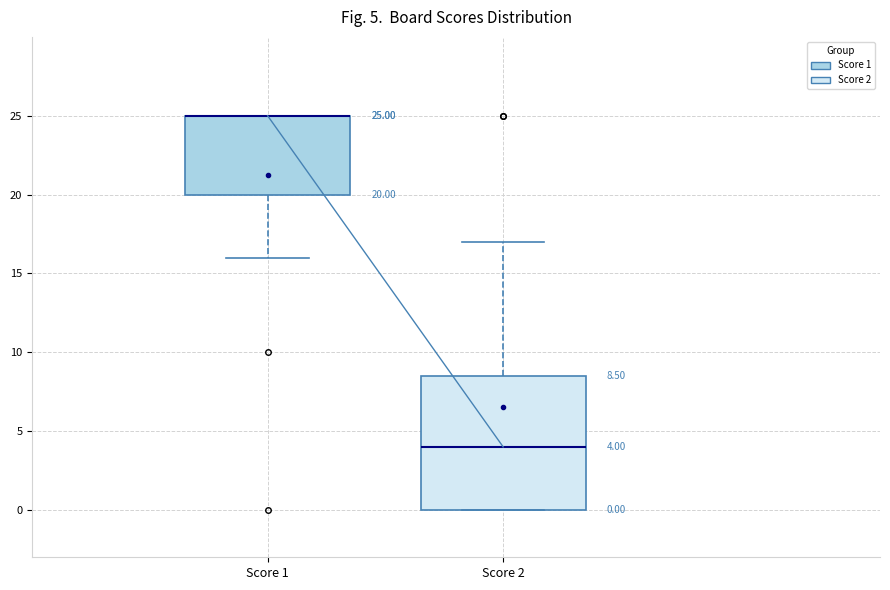

Which box is the tallest, from its lower edge to its upper edge?

Score 2